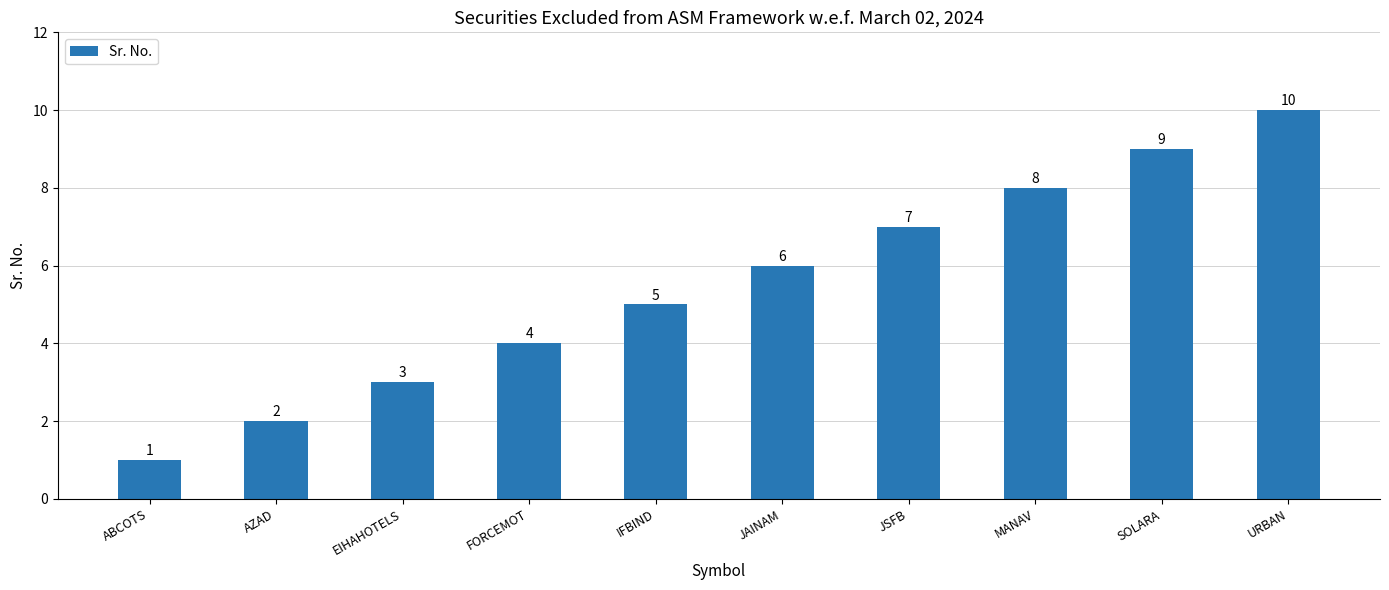

Reading left to right, extract all data points from this chart.

ABCOTS=1	AZAD=2	EIHAHOTELS=3	FORCEMOT=4	IFBIND=5	JAINAM=6	JSFB=7	MANAV=8	SOLARA=9	URBAN=10